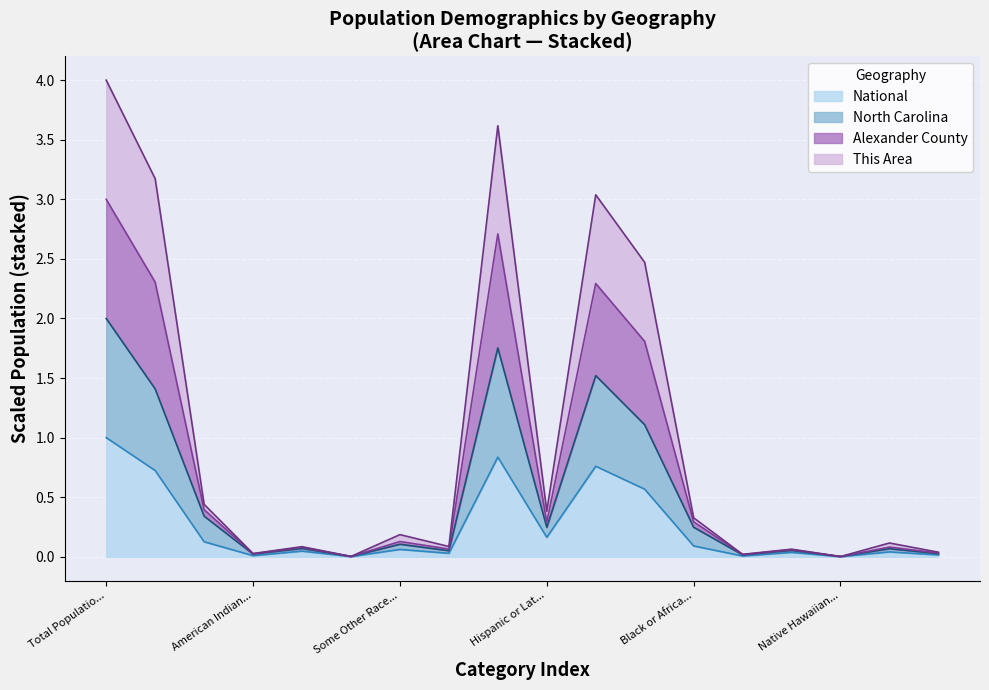

What are all the series names shown in the legend?

National, North Carolina, Alexander County, This Area